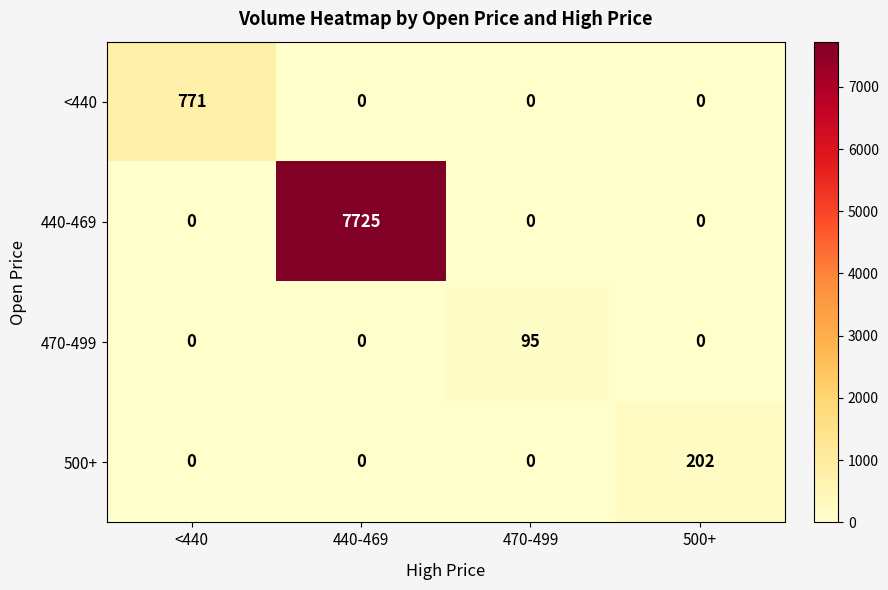

How many positive values does the 470-499 series have?

1